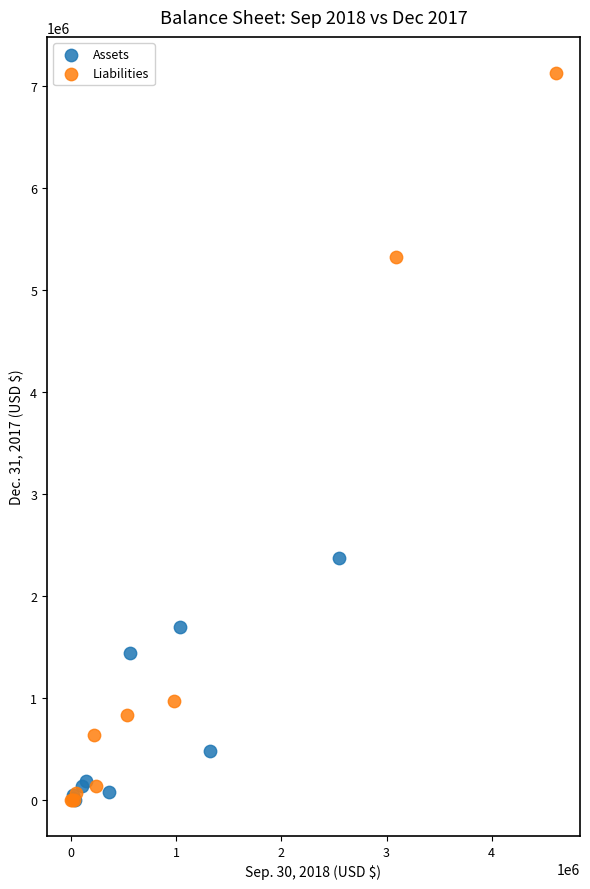

Which series reaches the maximum Y coordinate?

Liabilities